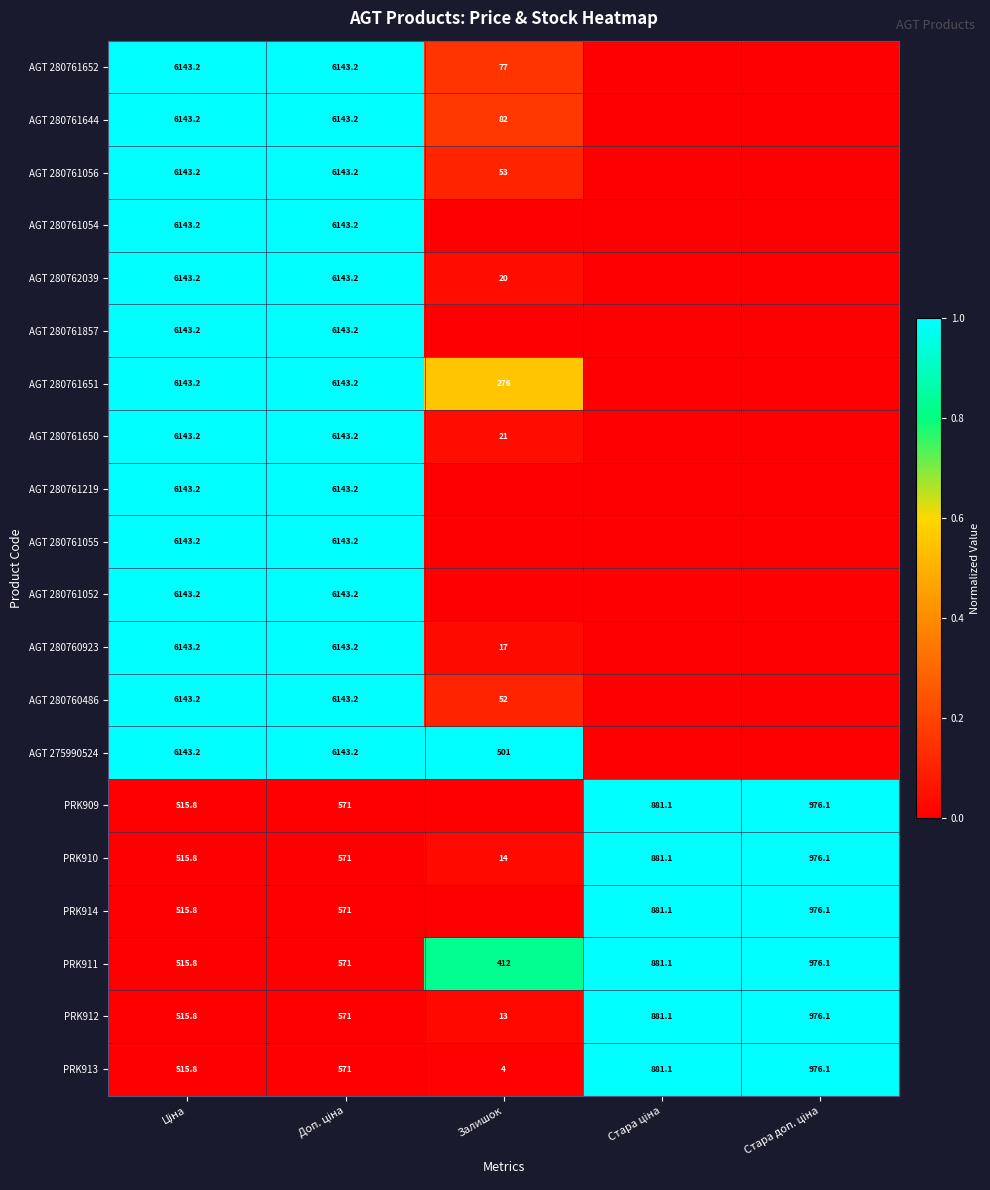

At how many categories does at least one series exceed 0?

5